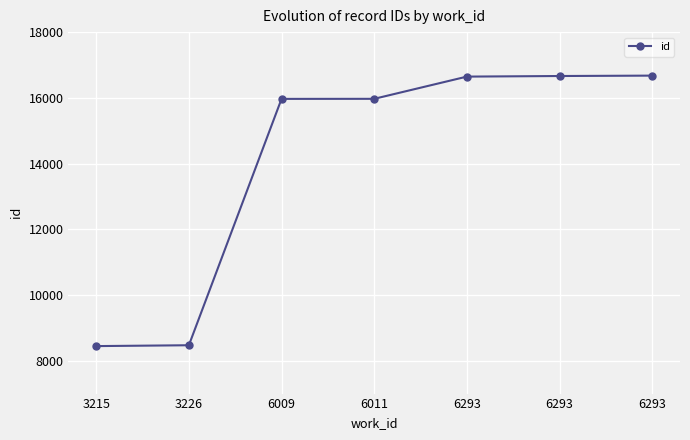

How many series are shown in this chart?

1